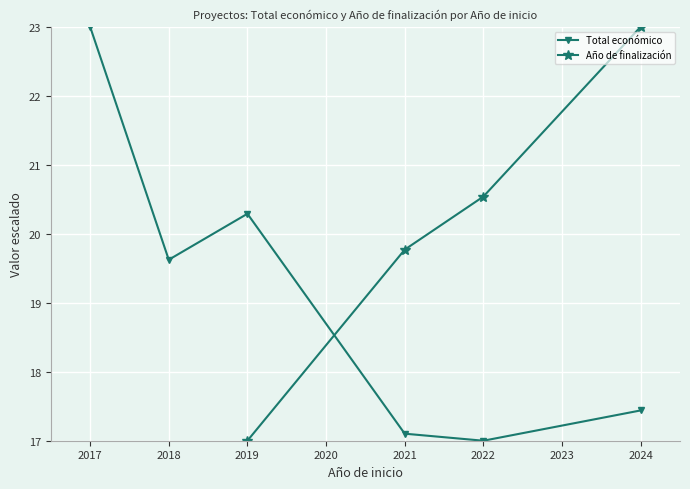

The value of Total económico at 2018 is 19.6. True or false?

True